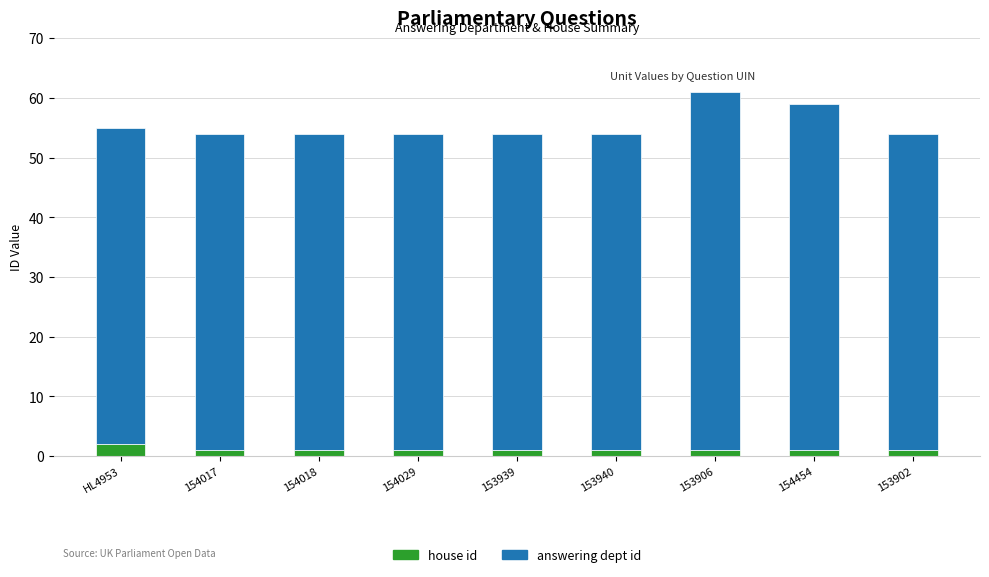

What is the approximate value of house id at 154029?

1